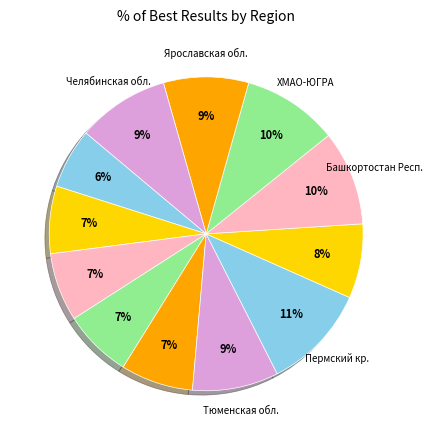

Count the number of slices in the pie.

12